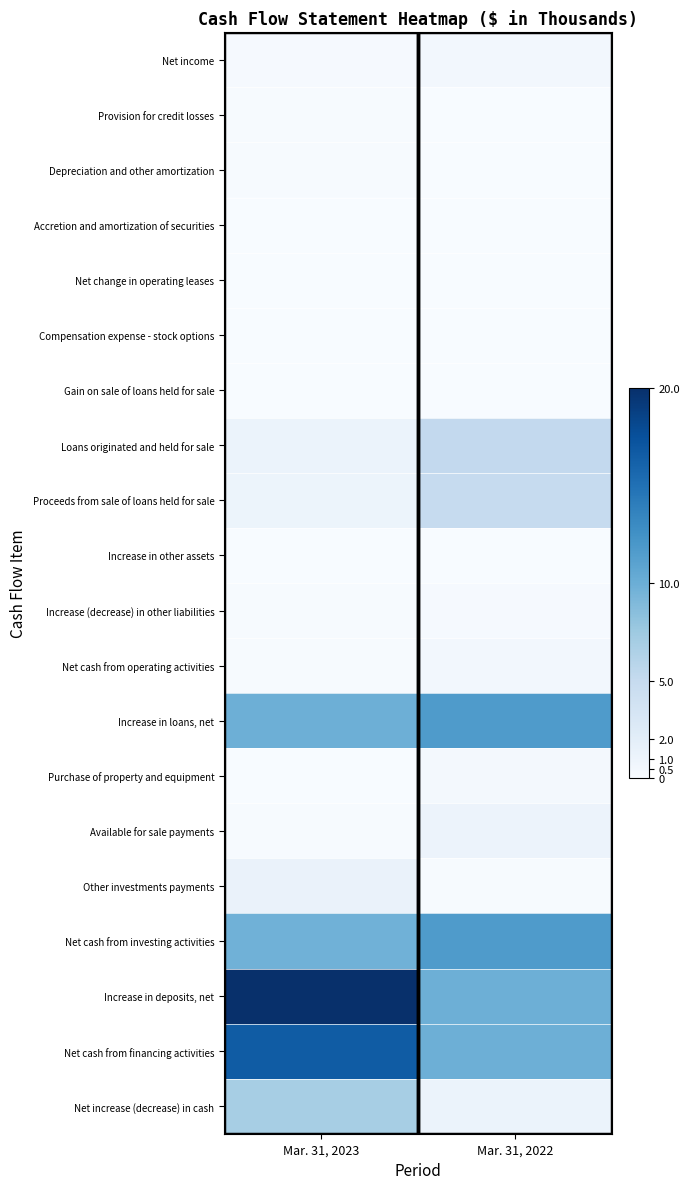

How many distinct data groups are displayed?

20